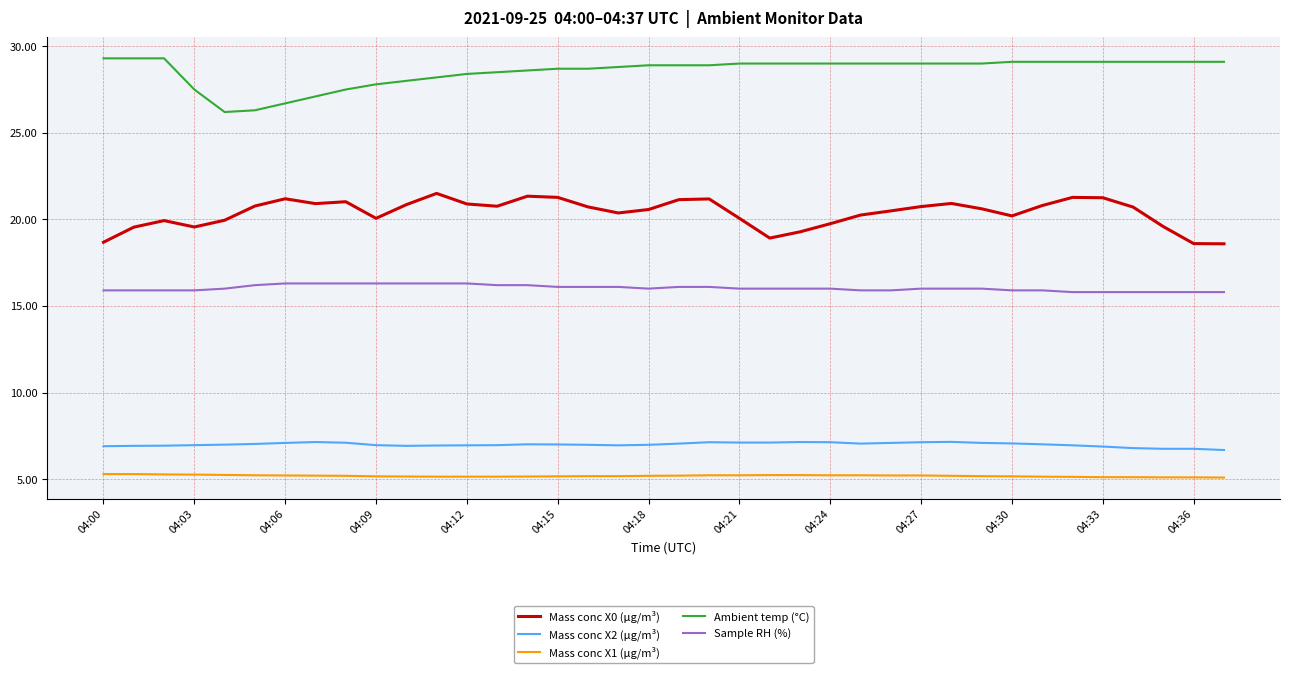

How many lines are shown in the chart?

5